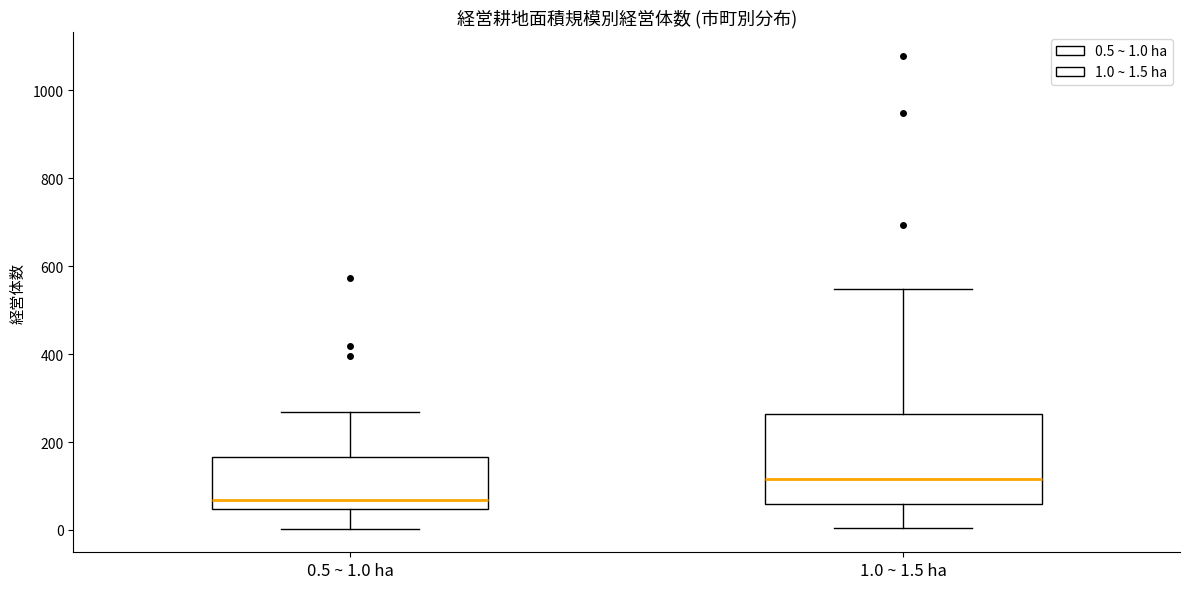

Where is the lower edge of the box for 0.5 ~ 1.0 ha on the y-axis? The values are not printed on the chart, so give them approximately, as read against the axis.

40